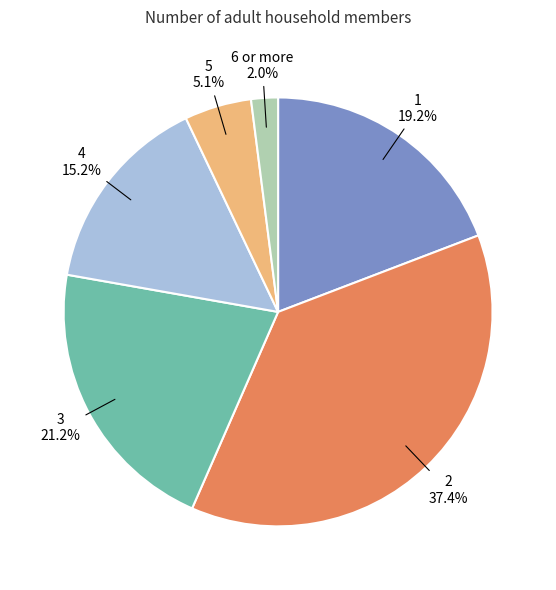

How many segments does this pie chart have?

6